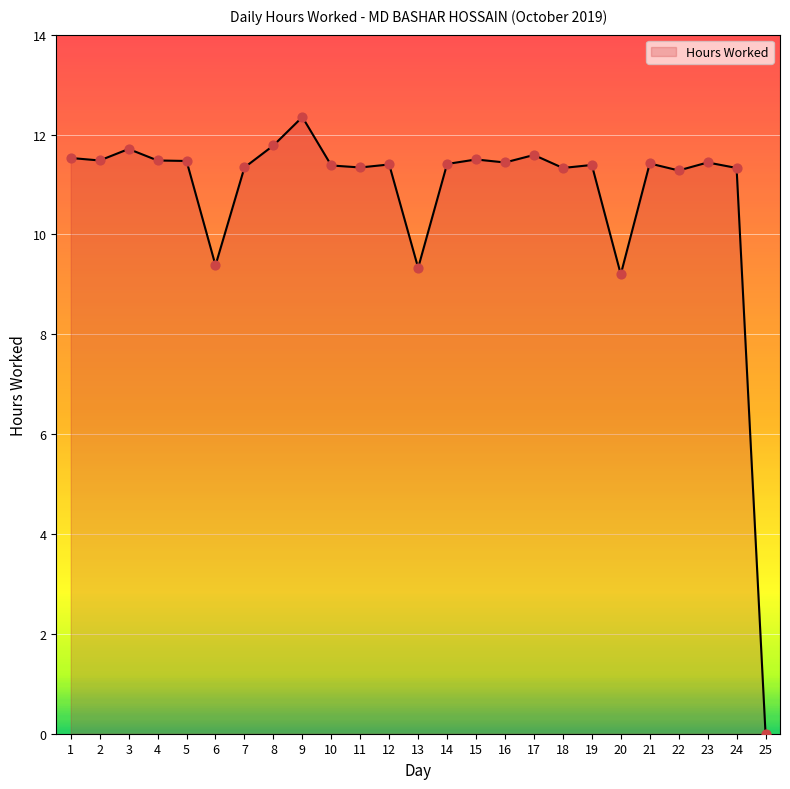

Between 8 and 1, which is larger?

8